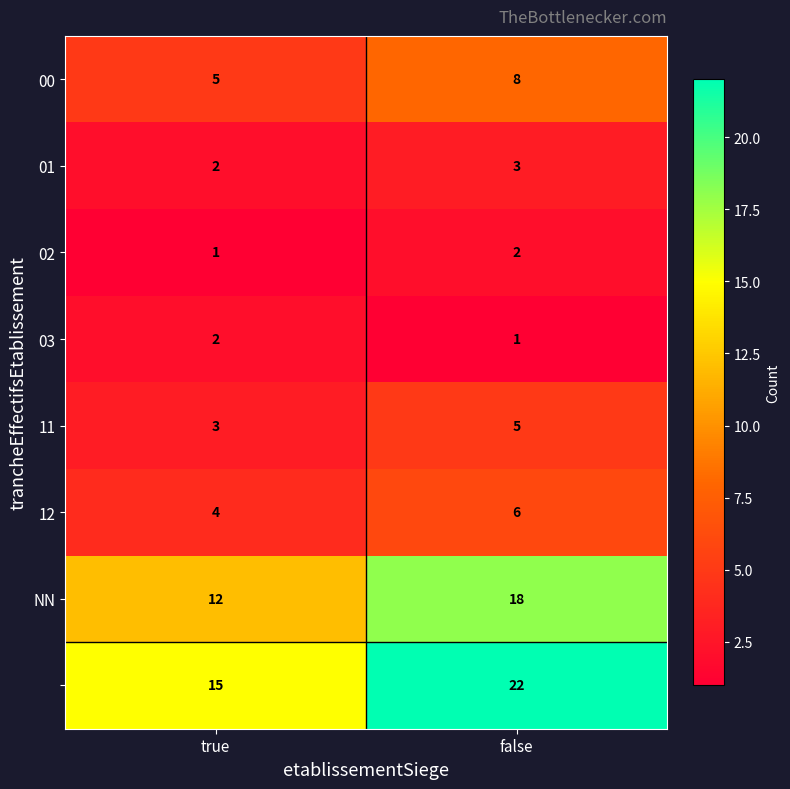

What is the spread (max minus min) of values at false?

21